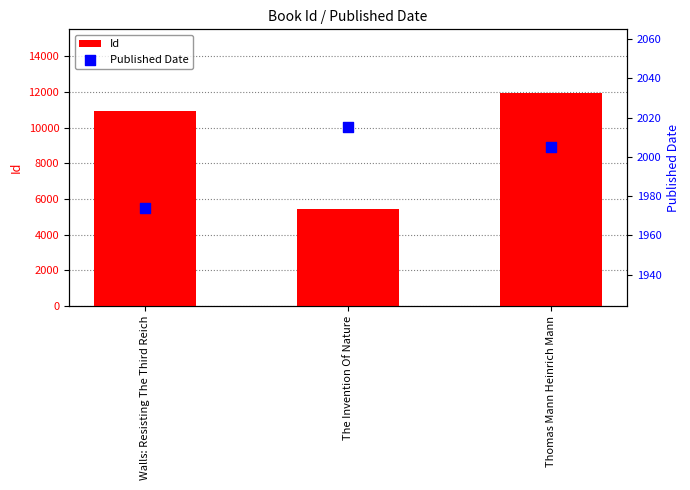

What is the total value across all series at Thomas Mann Heinrich Mann?

13939